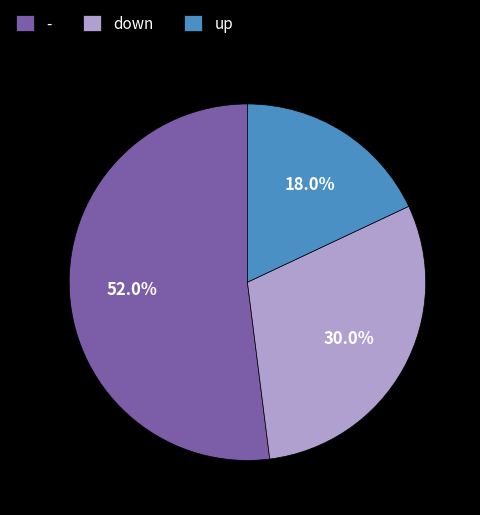

How many segments does this pie chart have?

3